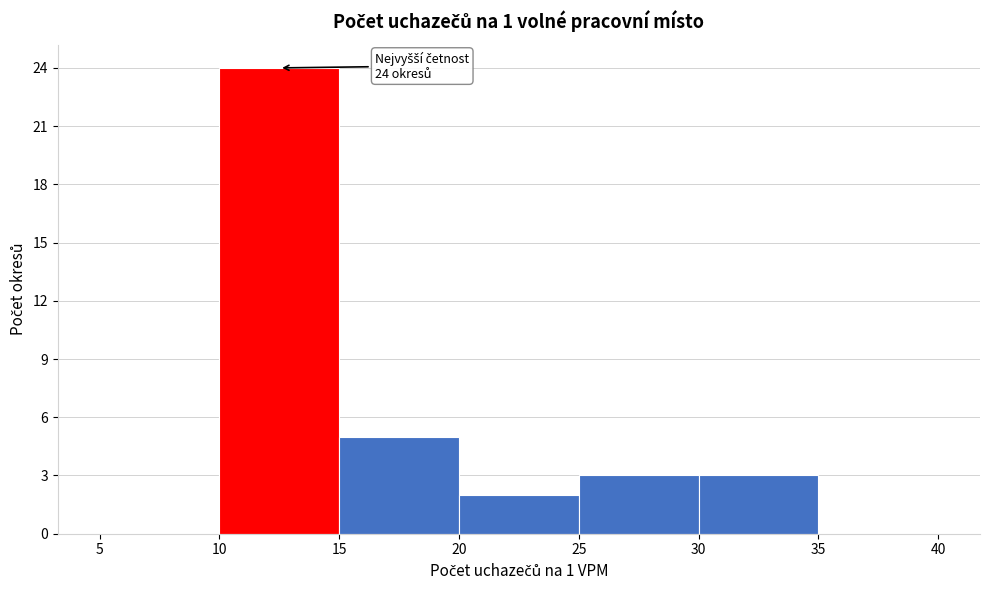

Over which range of the x-axis is the bar tallest?

10 to 15